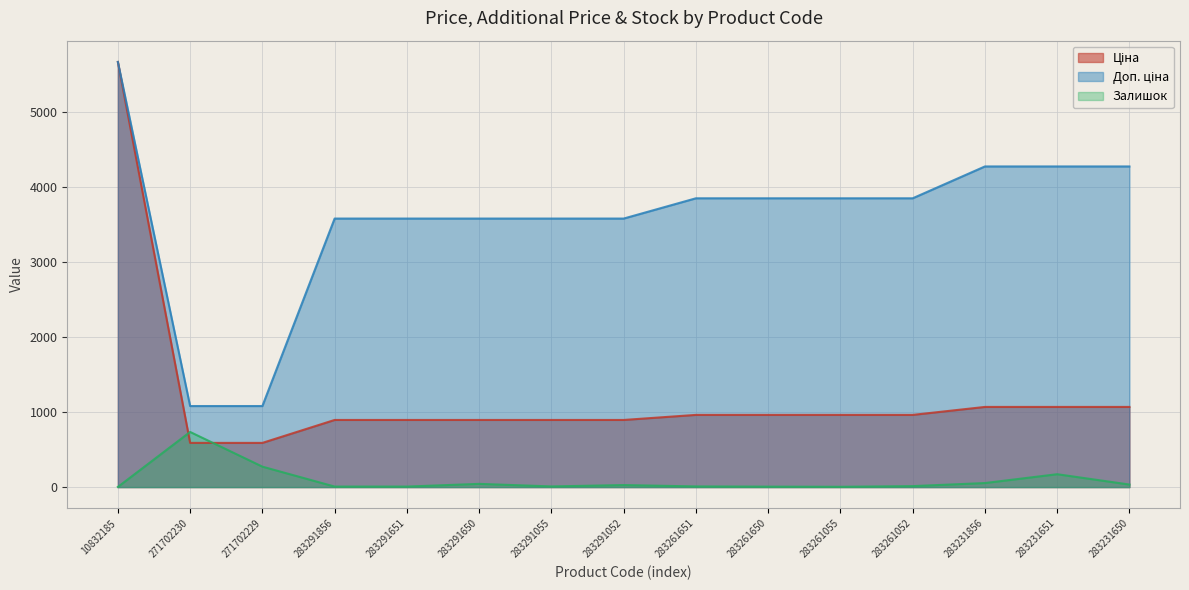

What is the label of the 7th point from the left?

283291055